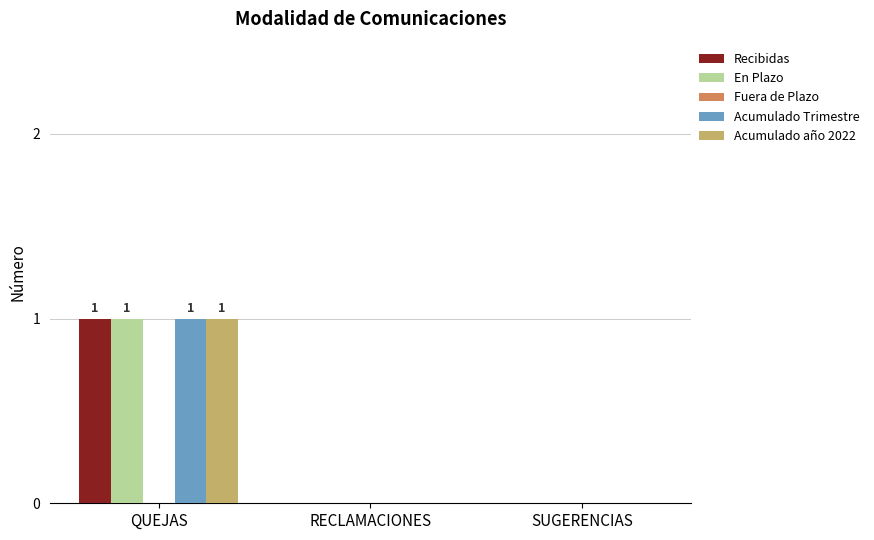

What is the total value across all series at QUEJAS?

4